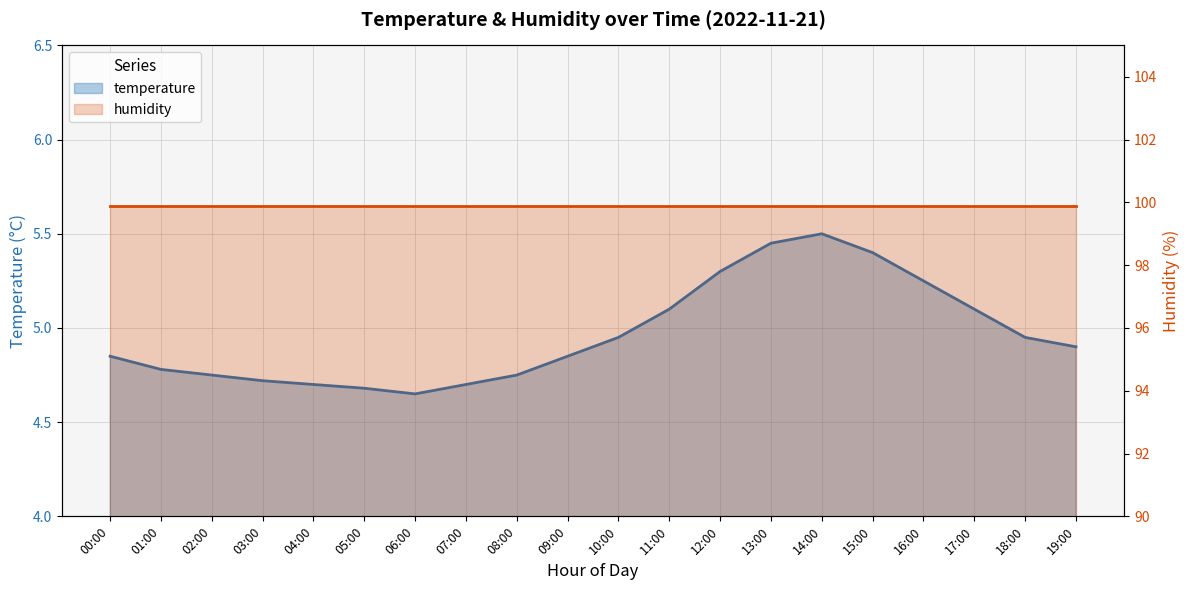

What is the label of the 1st point from the right?

19:00